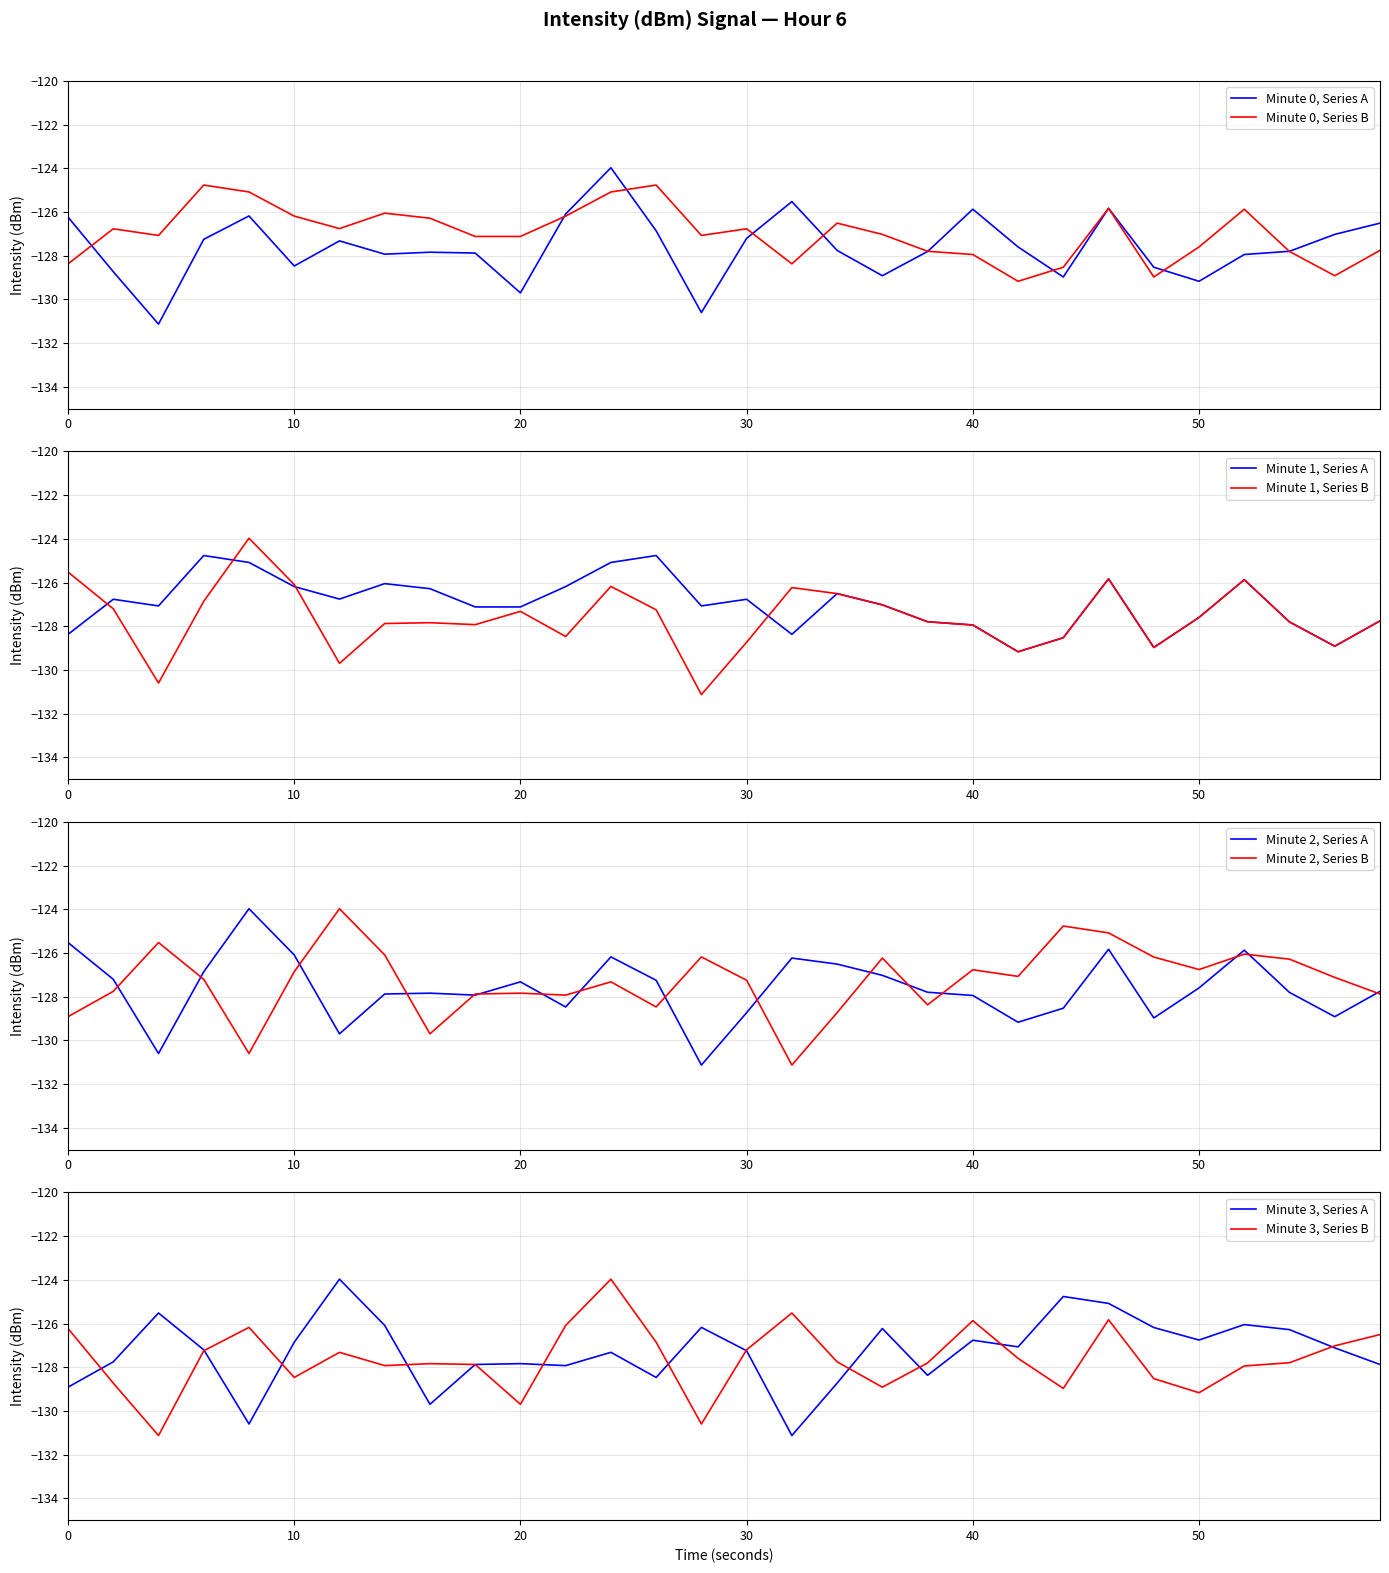

What is the average value of the intensity_minute_2 series?

-127.6